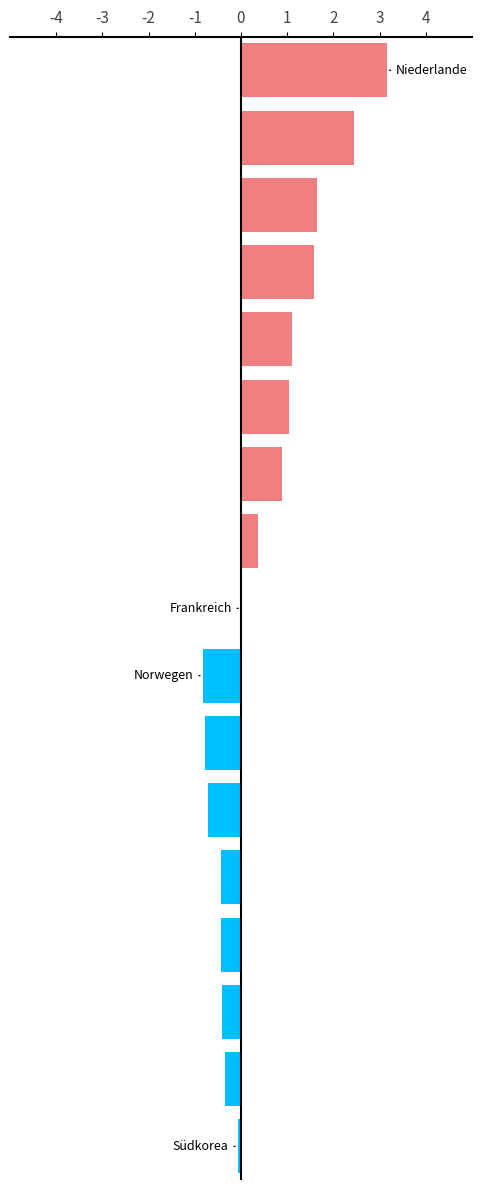

Are the bars grouped side by side (vs. stacked)?

No